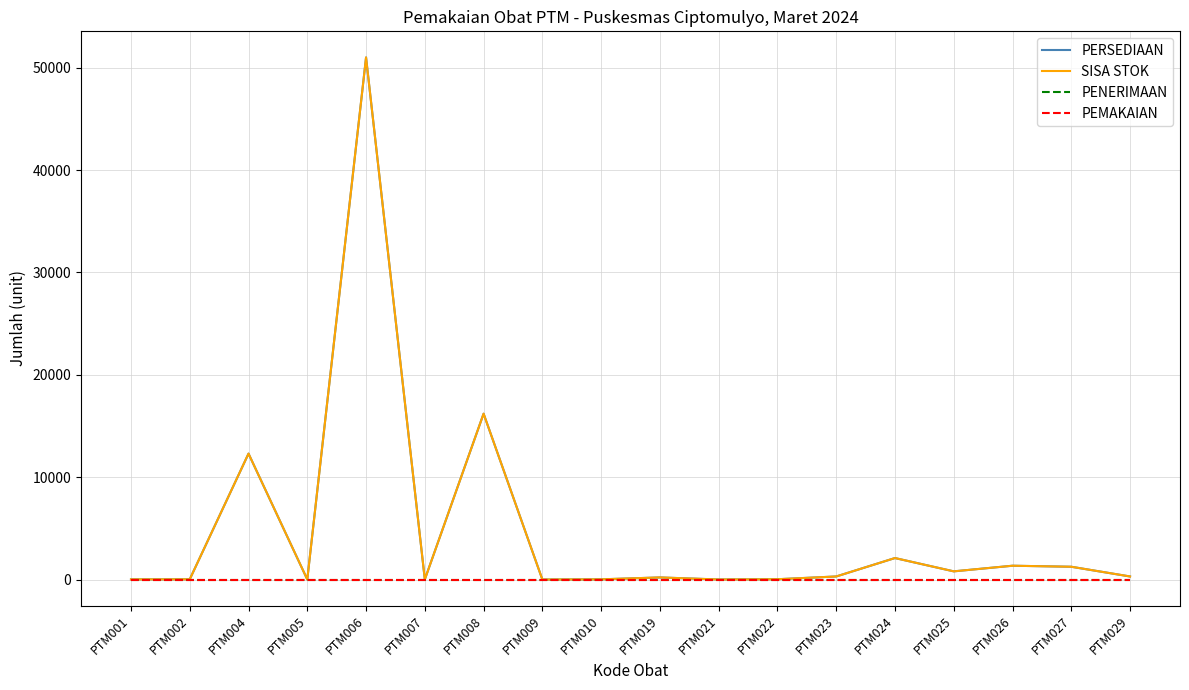

True or false: PERSEDIAAN has a value of 51000 at PTM006.

True